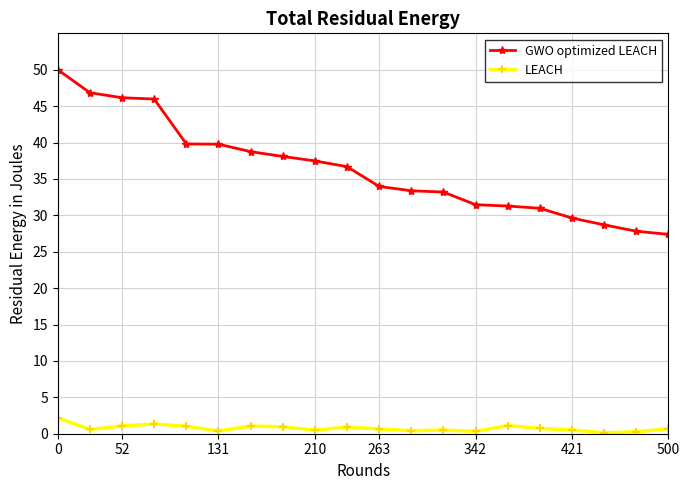

Does the chart have visible grid lines?

Yes